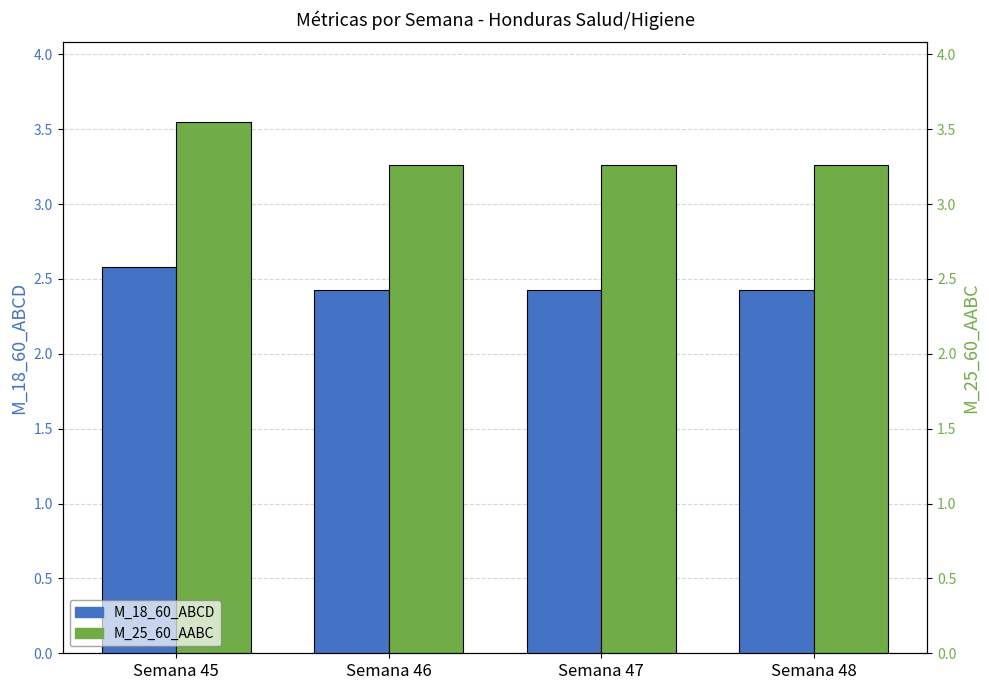

Rank the categories by M_25_60_AABC value from highest to lowest.

Semana 45, Semana 46, Semana 47, Semana 48